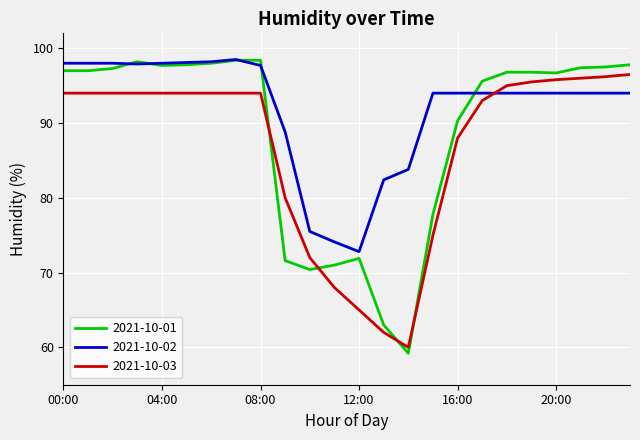

Which series ends up on top after the final intersection of 2021-10-01 and 2021-10-02?

2021-10-01